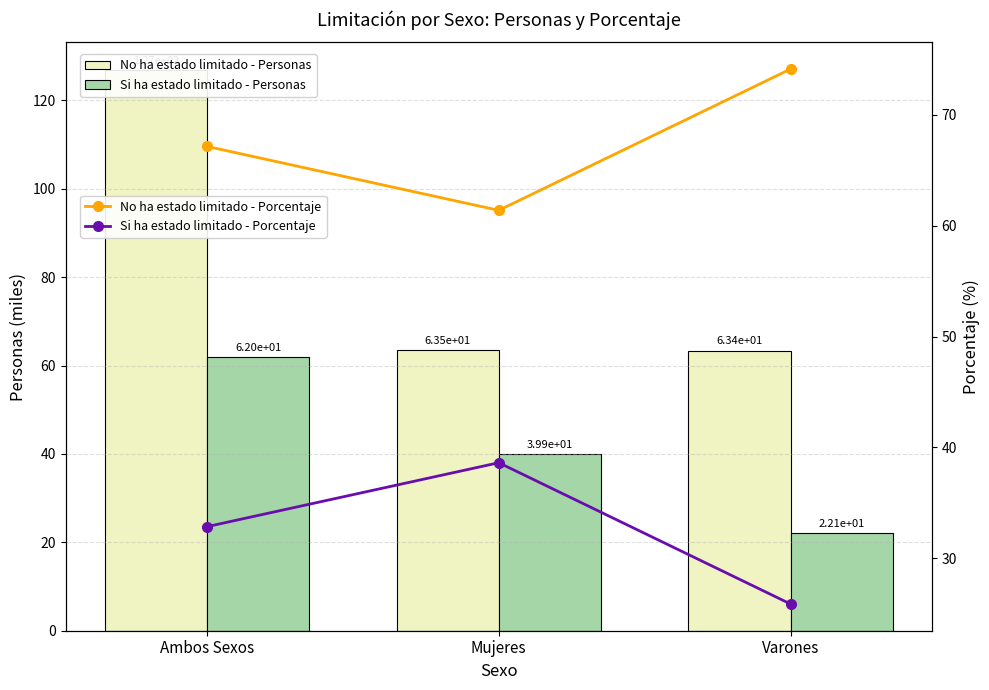

Rank the series at Mujeres from highest to lowest value.

No ha estado limitado - Personas, No ha estado limitado - Porcentaje, Si ha estado limitado - Personas, Si ha estado limitado - Porcentaje